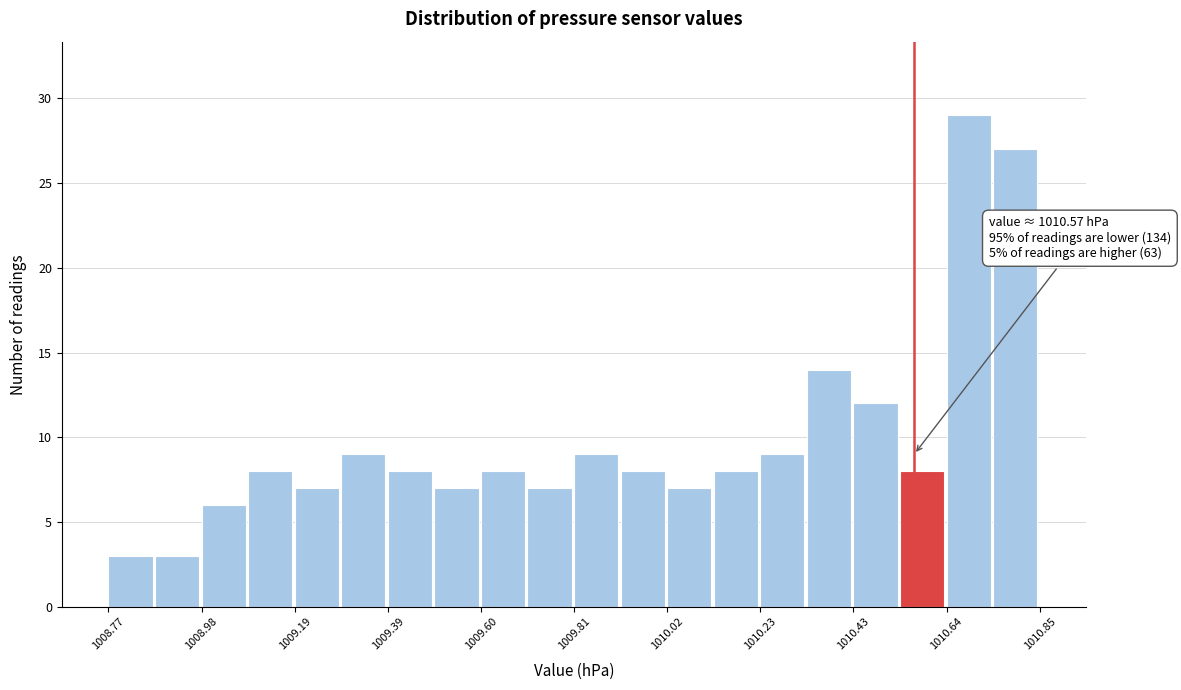

Read against the x-axis, roughly where is the centre of the tallest bar?

1010.70